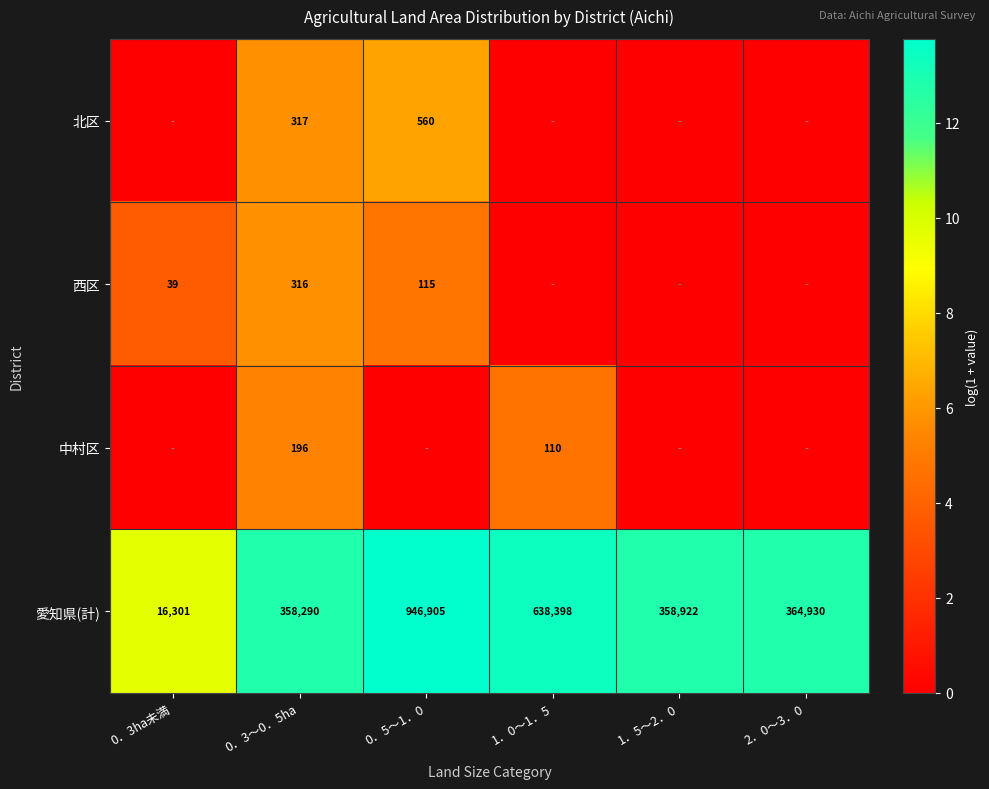

What is the spread (max minus min) of values at 0．3～0．5ha?

358094